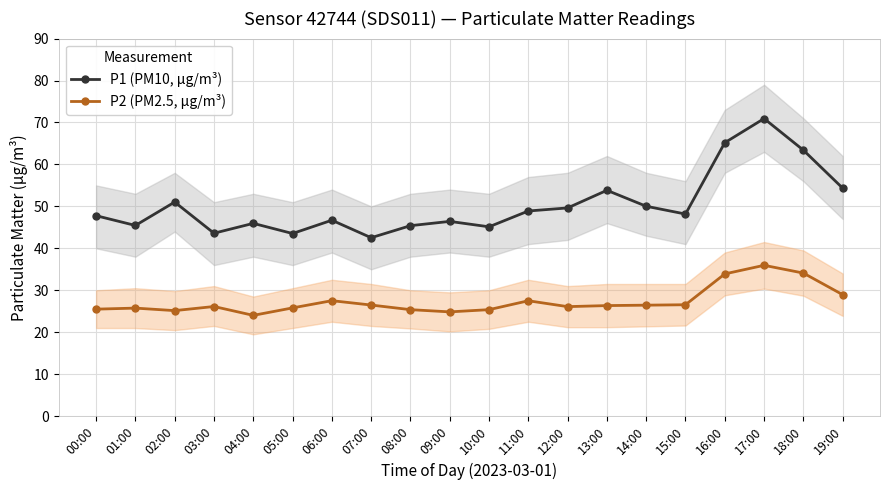

What is the minimum value shown in the chart?

24.0